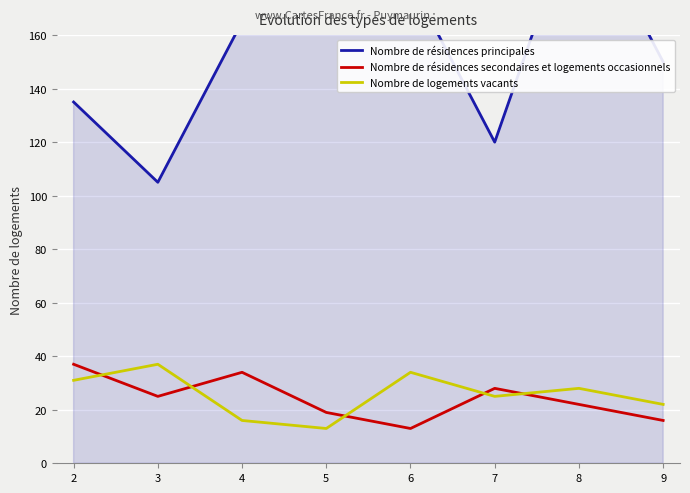

What is the approximate value of Nombre de logements vacants at 3, to the nearest 10?

40